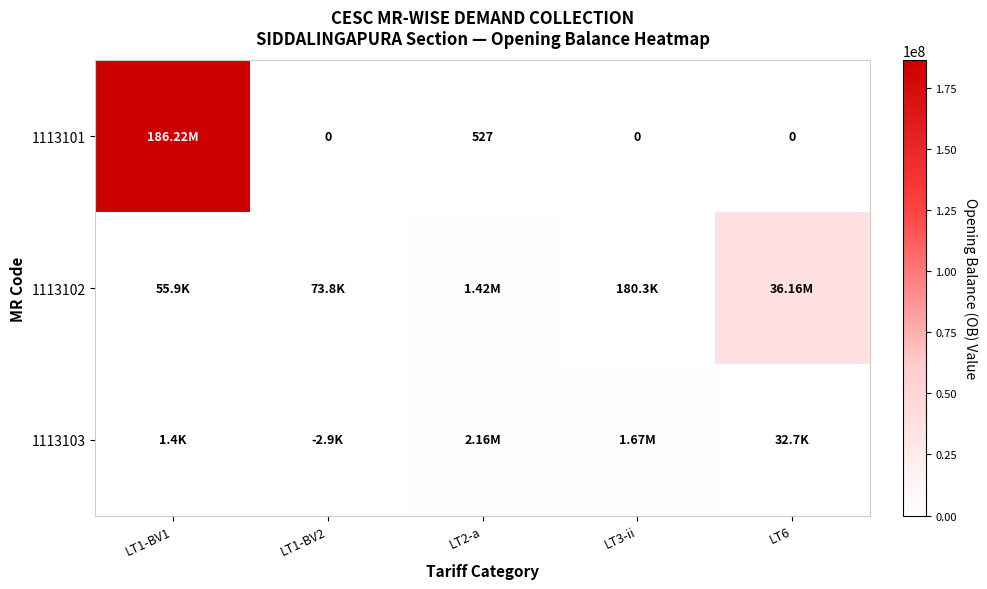

The value of 1113102 at LT2-a is 2517942.2. True or false?

False